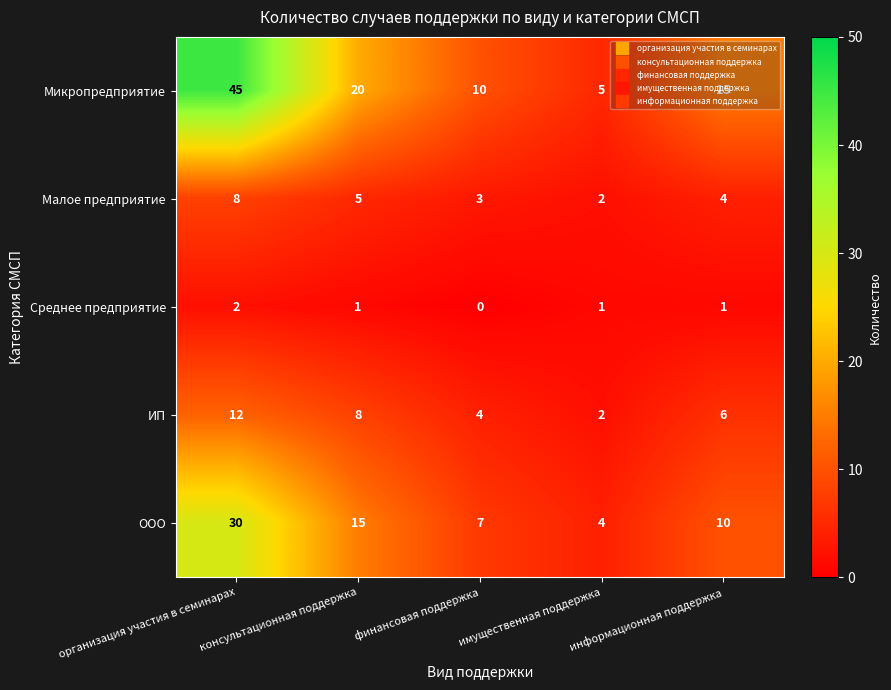

Is the value of Среднее предприятие at организация участия в семинарах greater than the value of ООО at информационная поддержка?

No